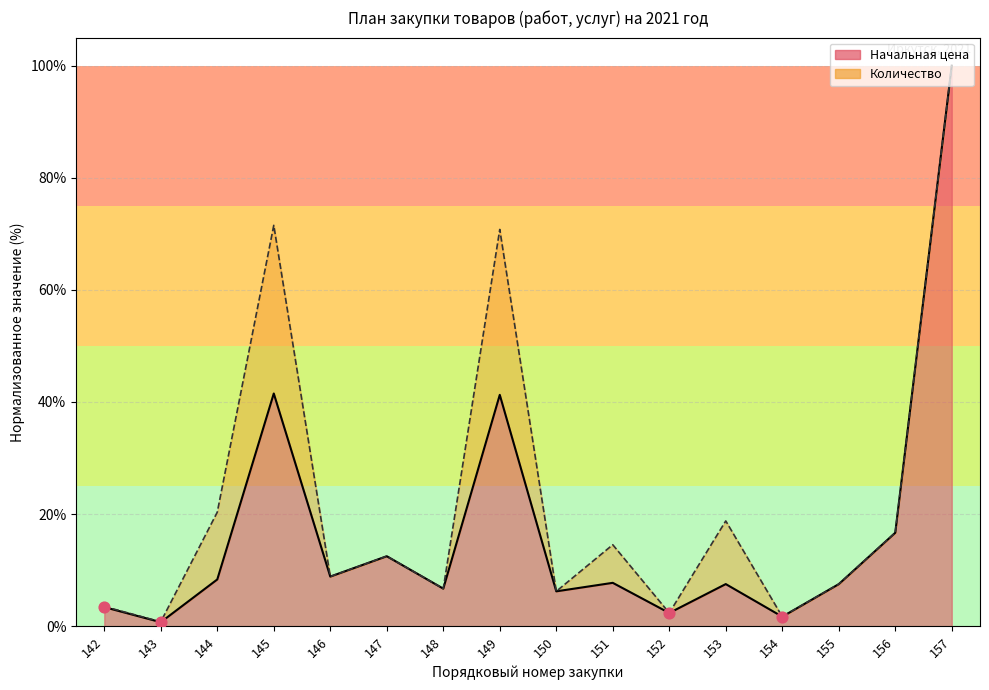

What is the ratio of the value at 145 to the value at 153?

5.5